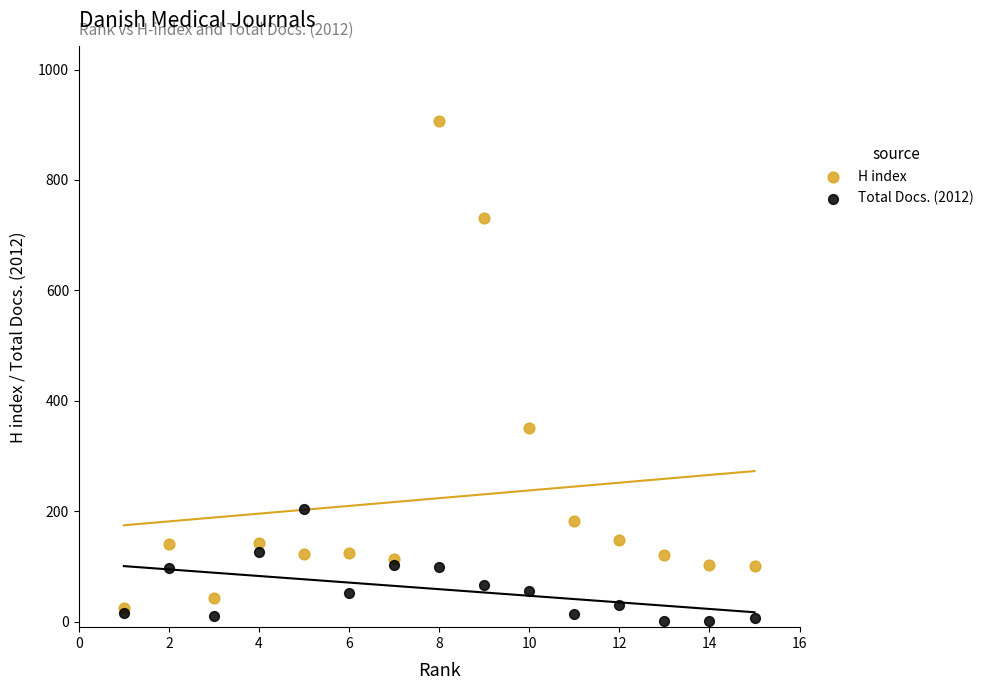

Which series contains the lowest Y value?

Total Docs. (2012)